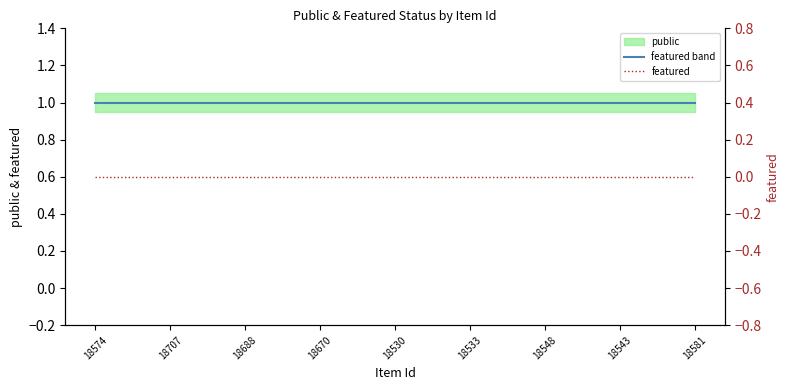

What is the sum of all public values?

25